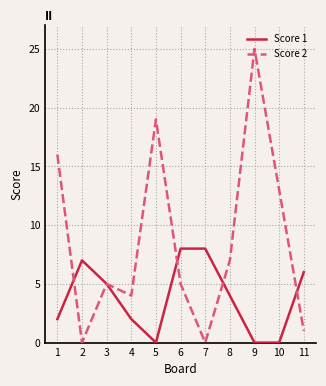

Between which two adjacent categories do Score 2 and Score 1 first intersect?

1 and 2